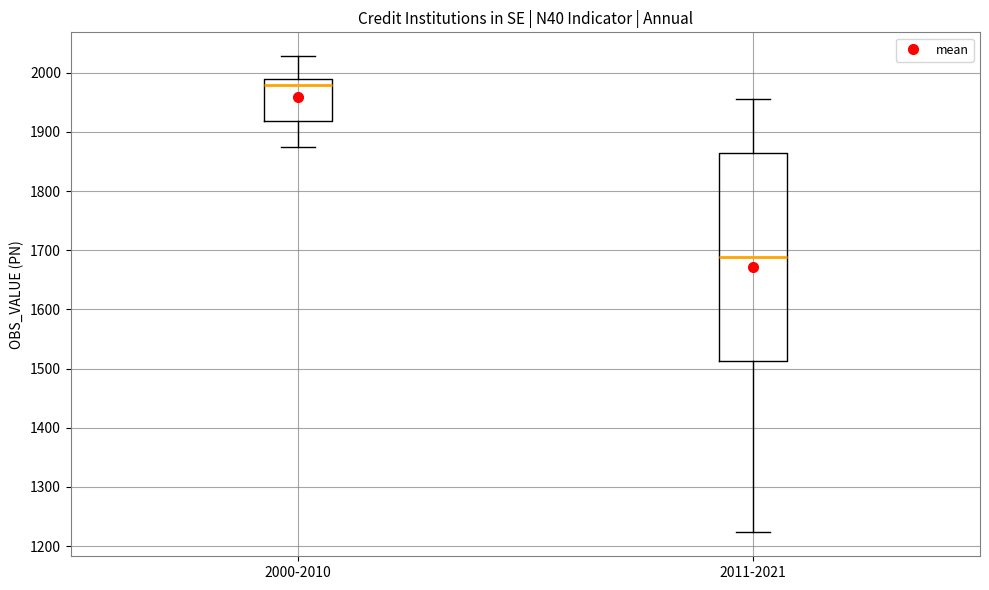

Which box is the tallest, from its lower edge to its upper edge?

2011-2021